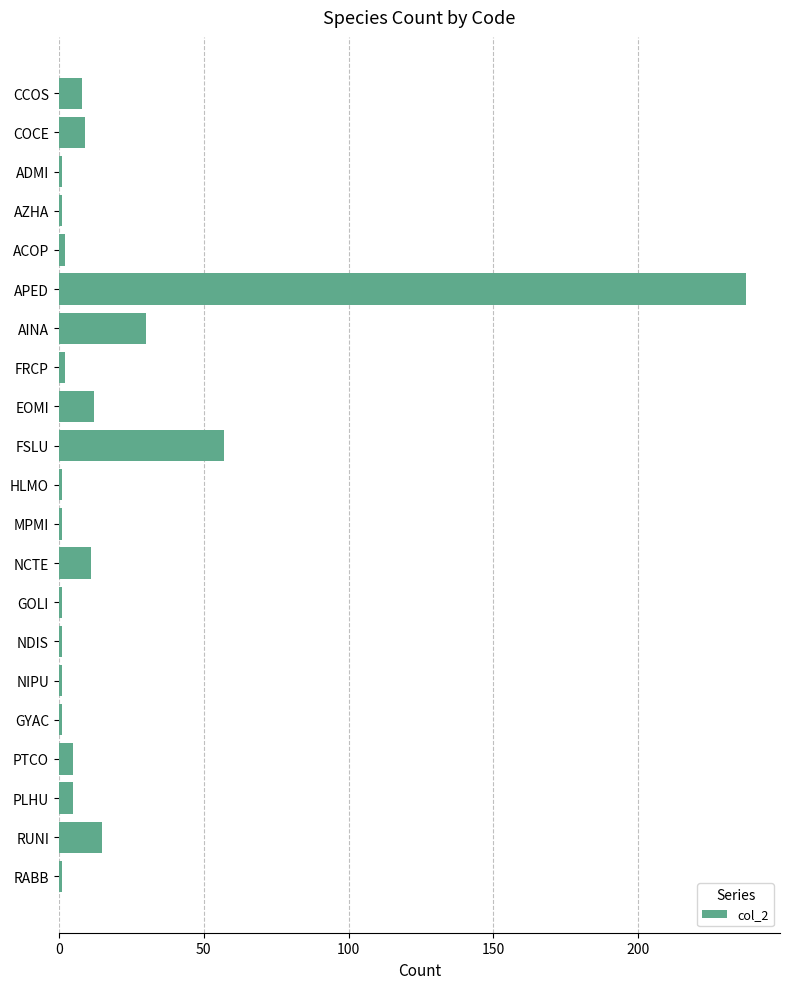

What is the difference between the second highest and minimum values?

56